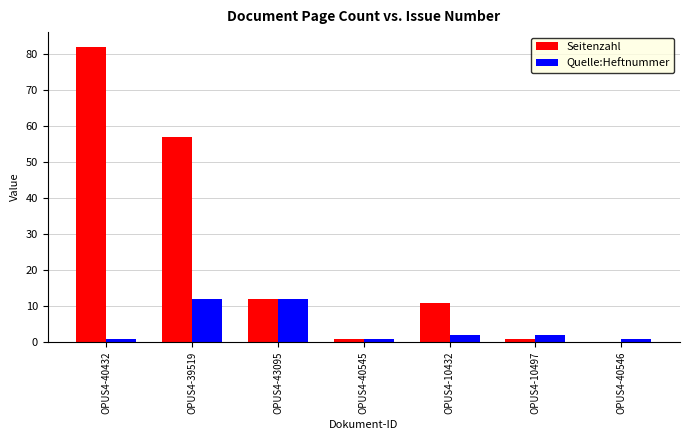

True or false: Quelle:Heftnummer has a value of 1 at OPUS4-40546.

True